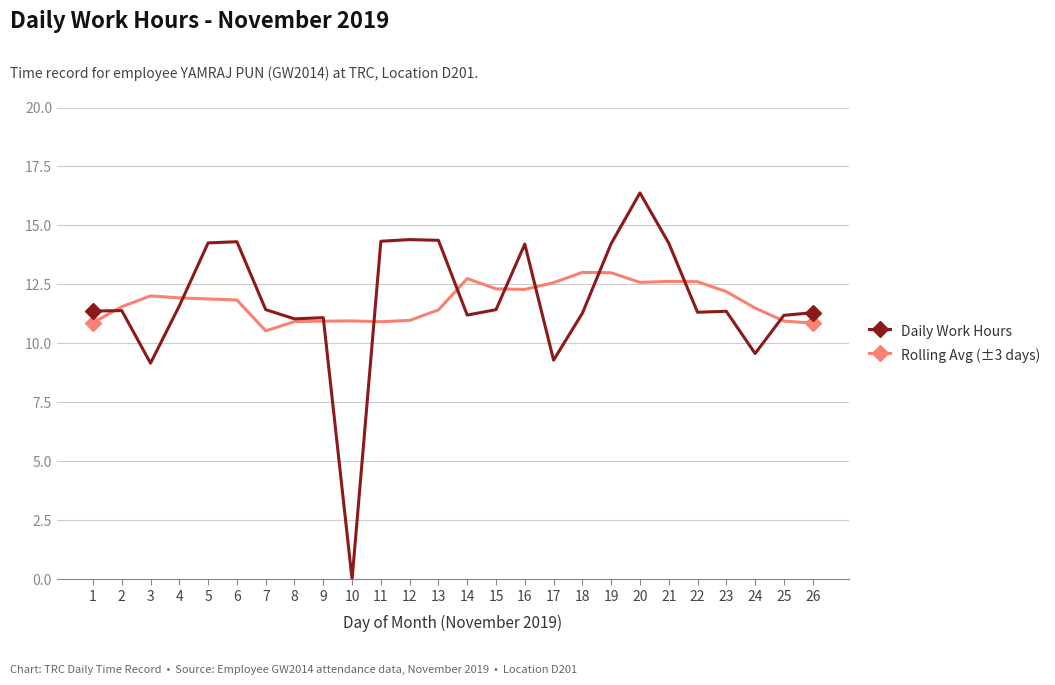

What is the value of the Rolling Avg (±3 days) point at the 7th from the left?

10.5